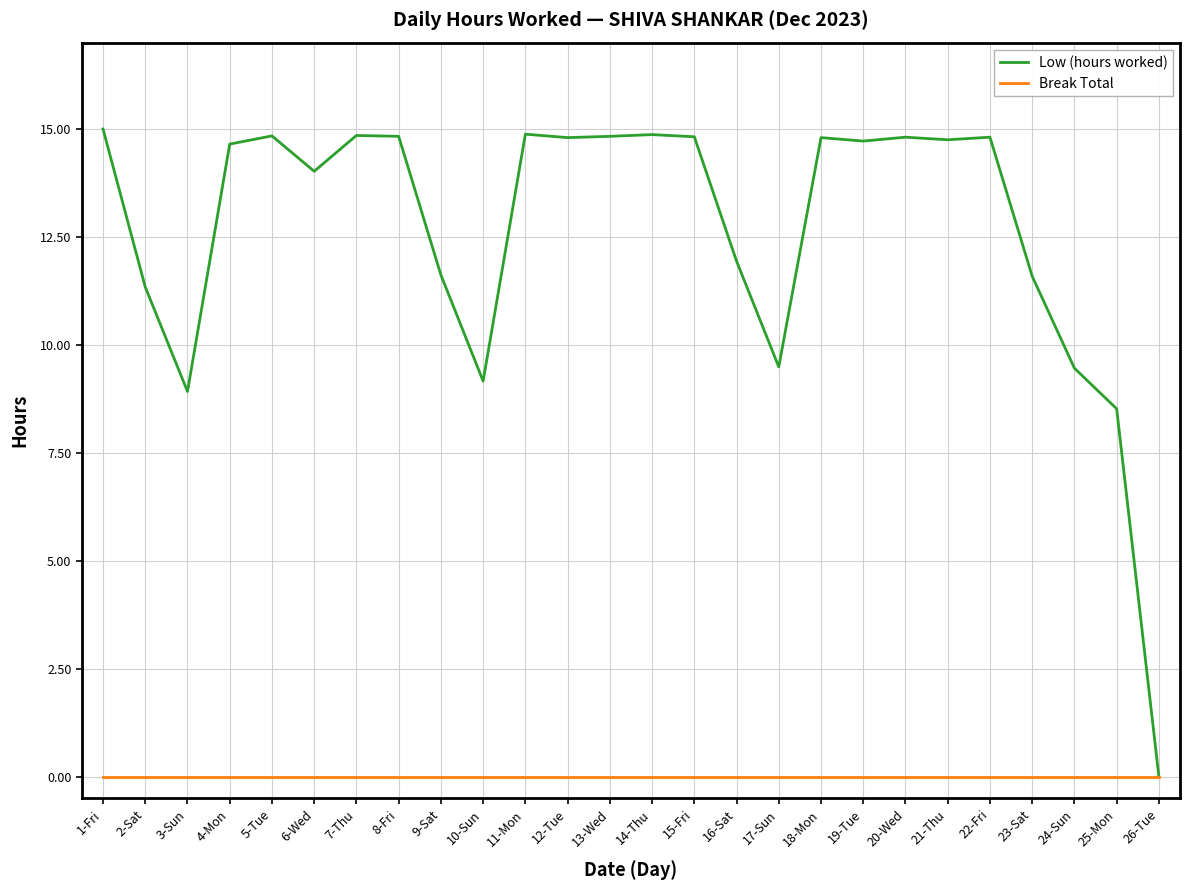

Which series has the largest total across all categories?

Low (hours worked)